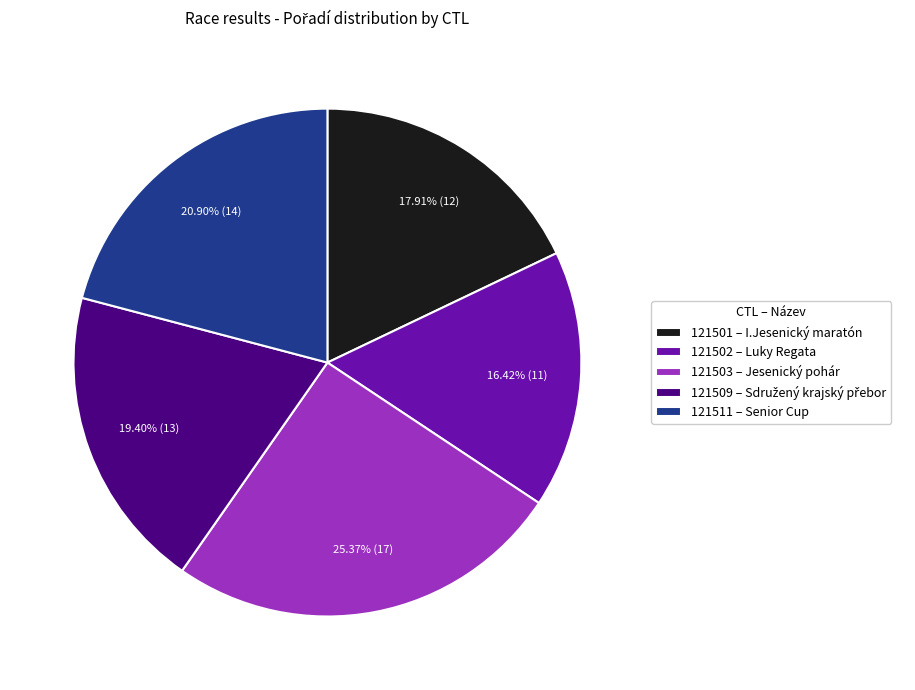

How many slices are in this pie chart?

5